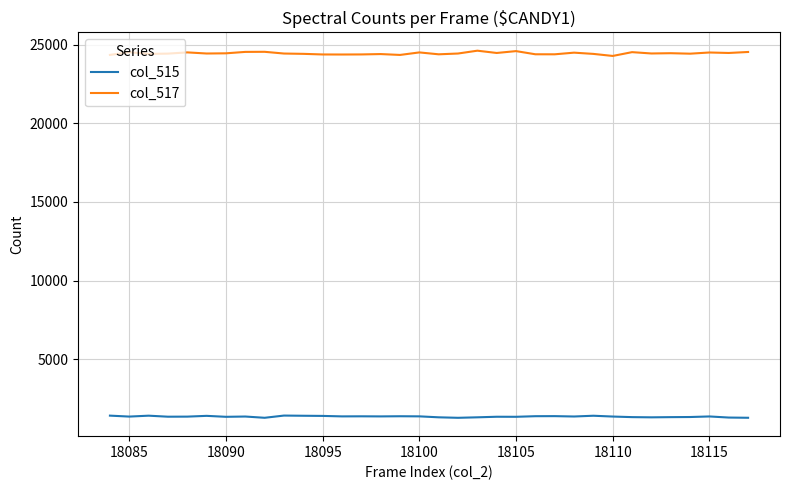

What are all the series names shown in the legend?

col_515, col_517